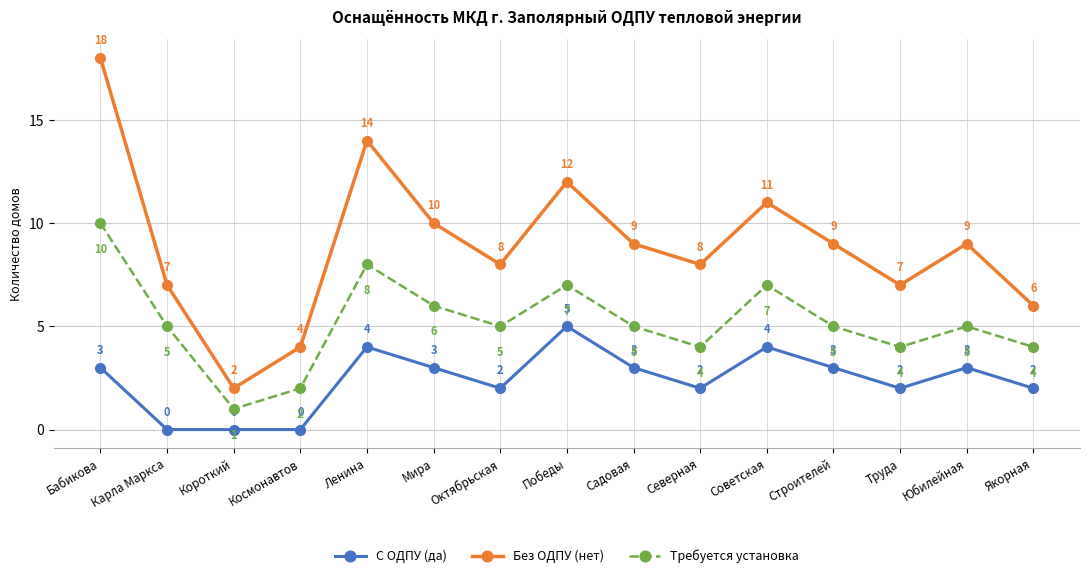

What is the sum of all С ОДПУ (да) values?

36